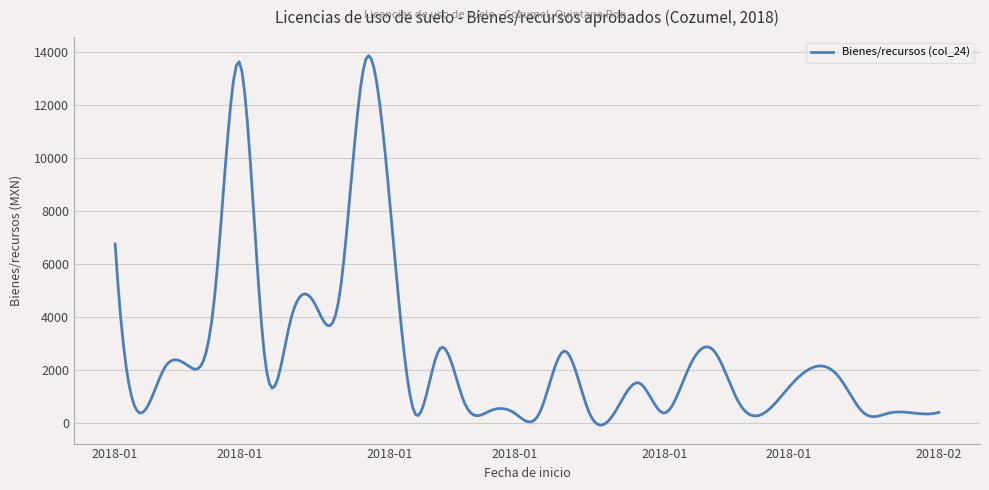

How many lines are shown in the chart?

1